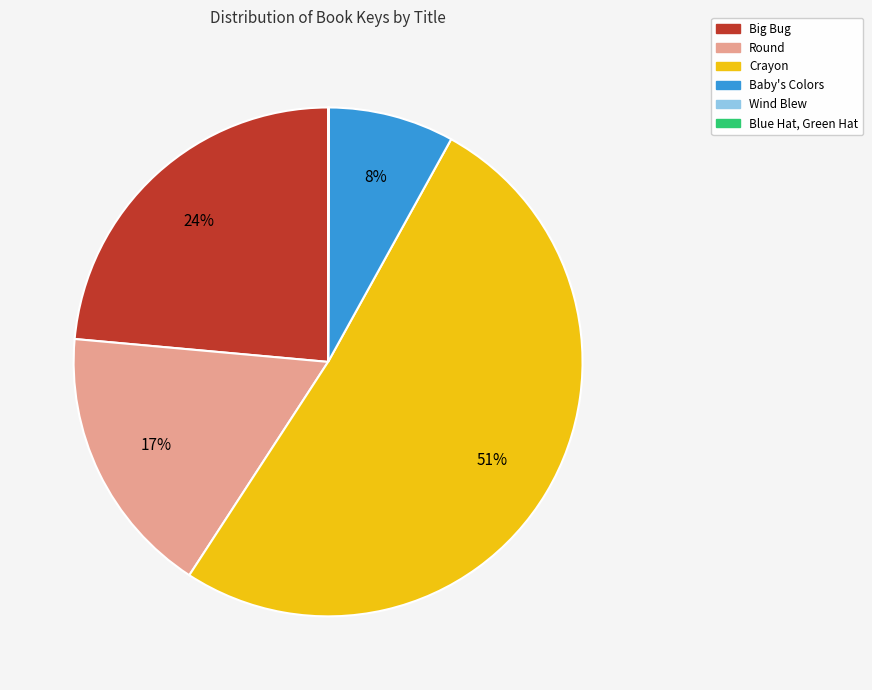

What is the largest slice in the pie chart?

Crayon